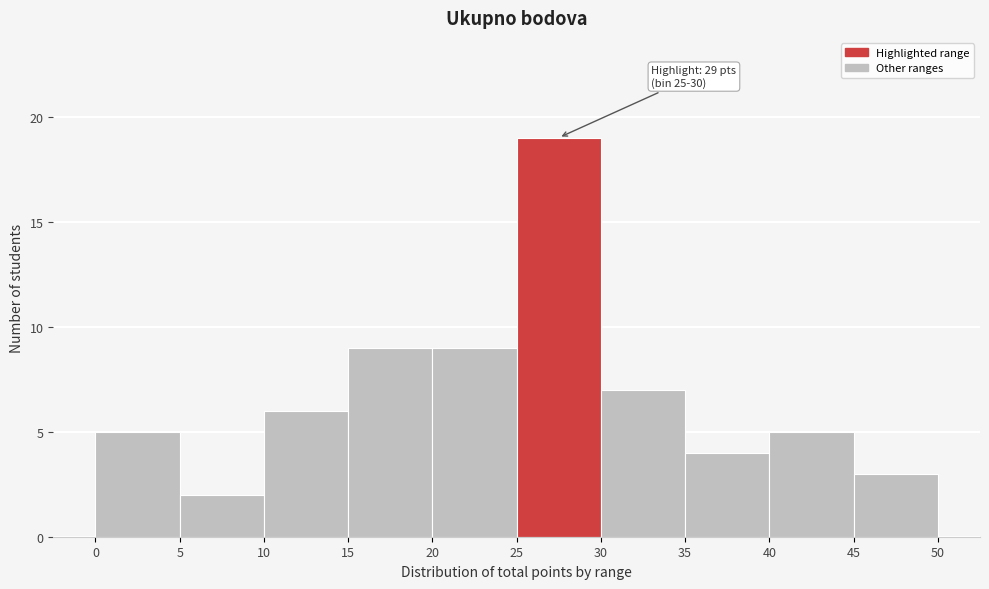

Which range on the x-axis has the tallest bar?

25 to 30